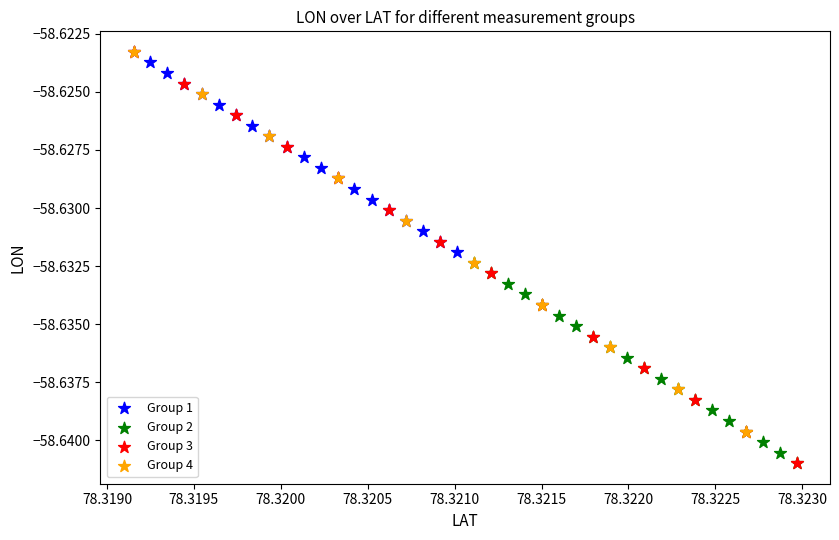

Which series has the widest spread of Y values?

Group 3